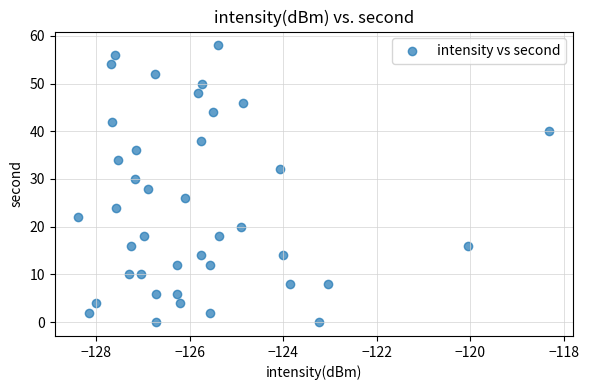

What is the range of Y values (max minus min)?

58